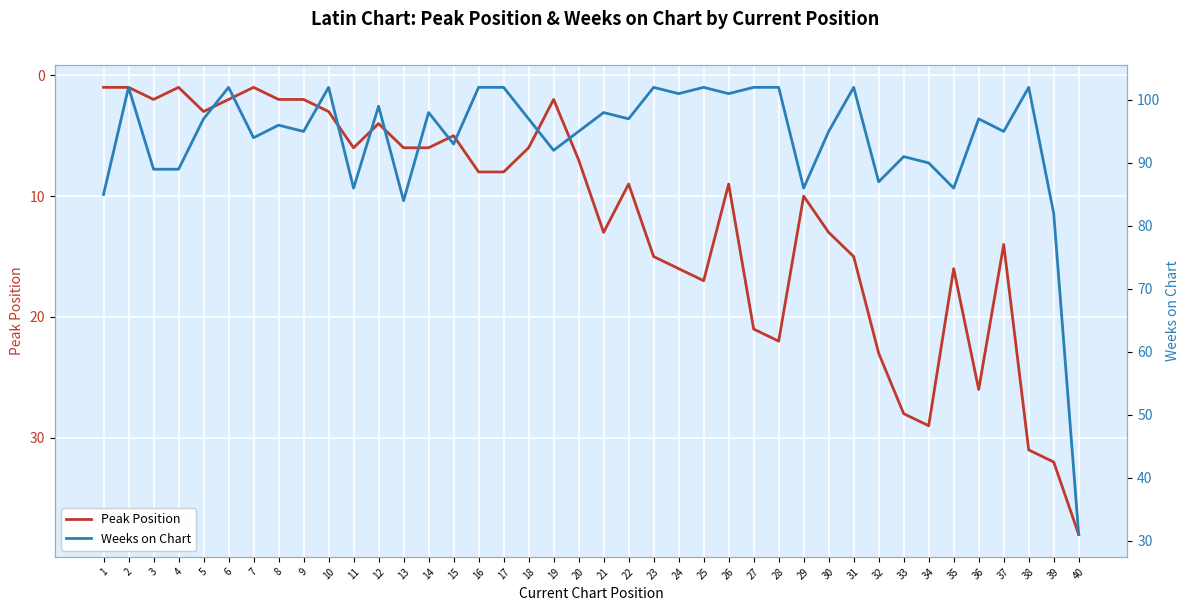

What is the sum of the Weeks on Chart values at 16 and 3?

191